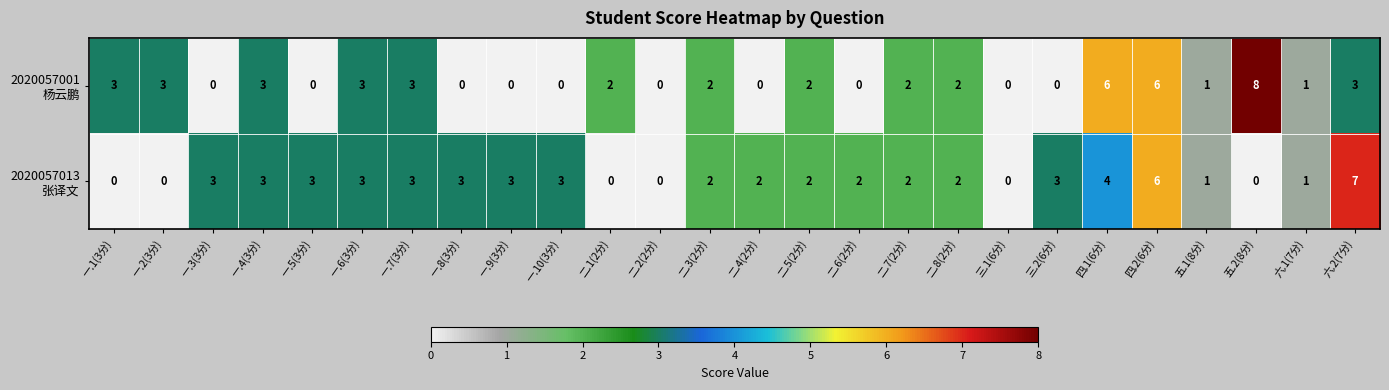

At which category is the sum across all series the highest?

四.2(6分)